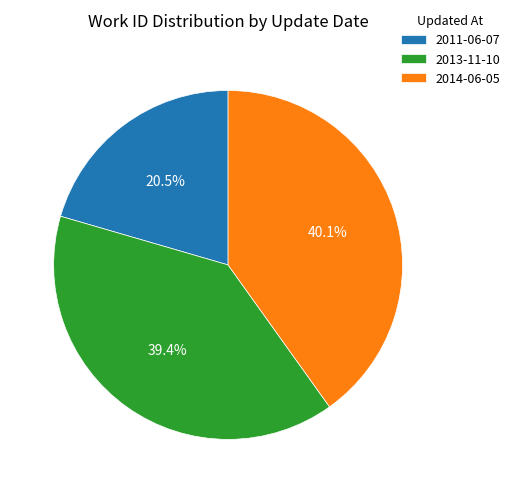

What percentage do 2011-06-07 and 2014-06-05 together represent?

60.6%